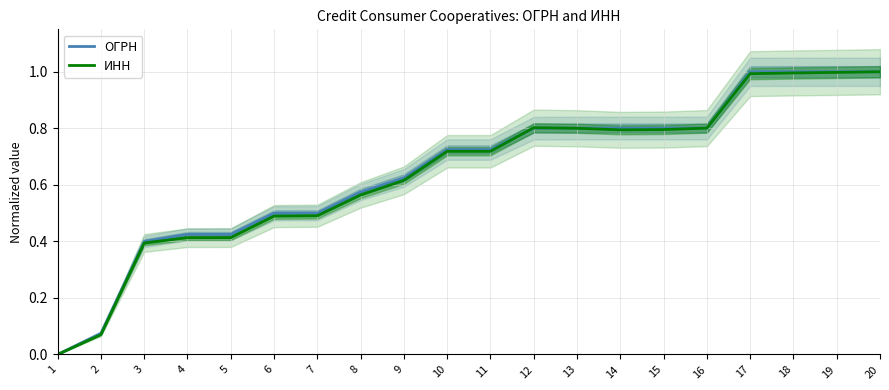

What is the average value of the ИНН series?

0.6